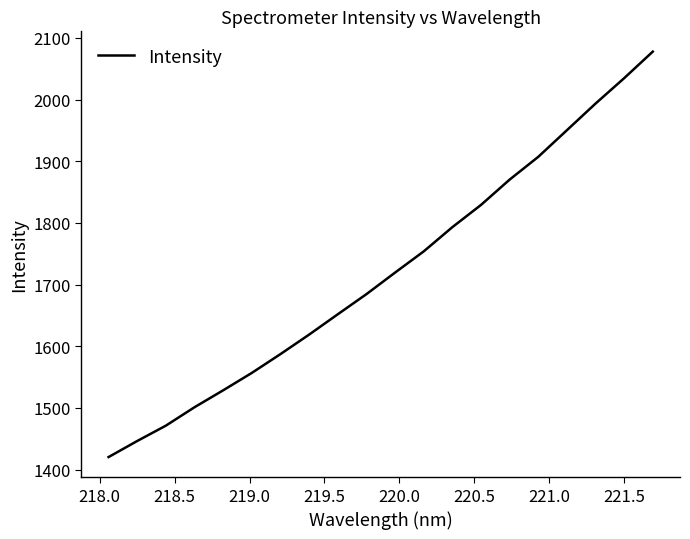

What is the smallest value displayed?

1420.3